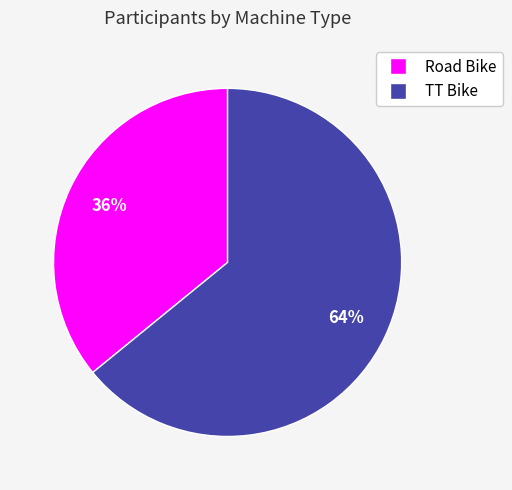

Which has a higher value, TT Bike or Road Bike?

TT Bike